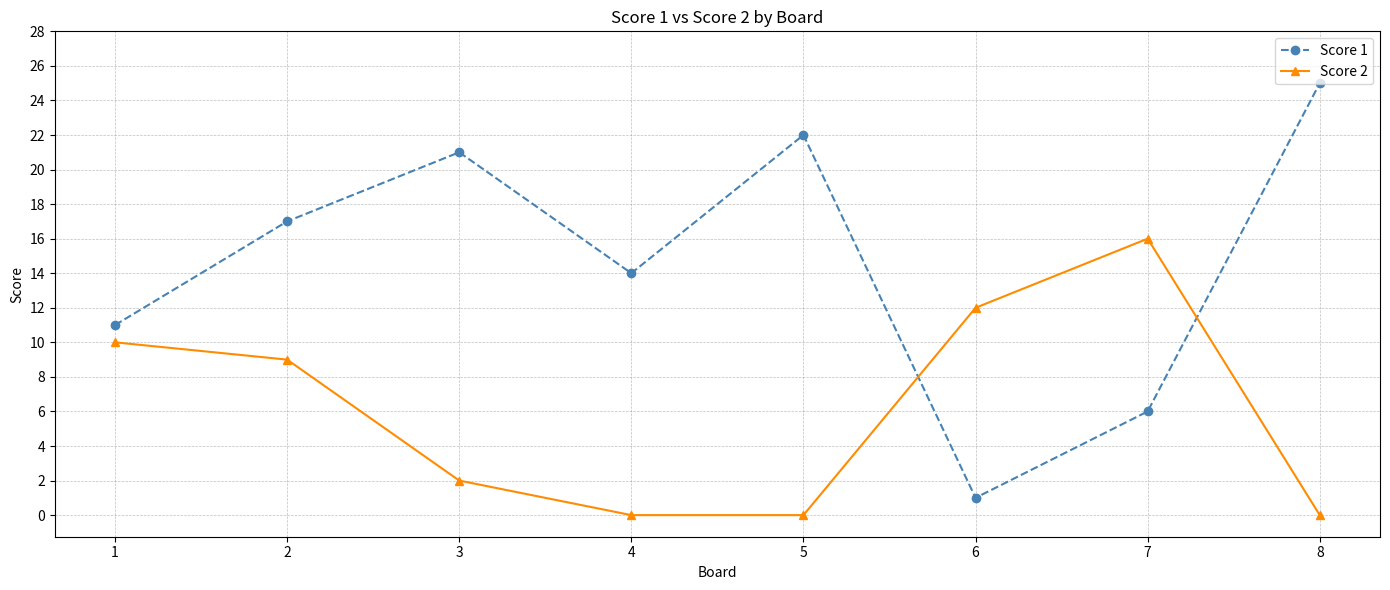

True or false: Score 2 has a value of 12 at 6.

True